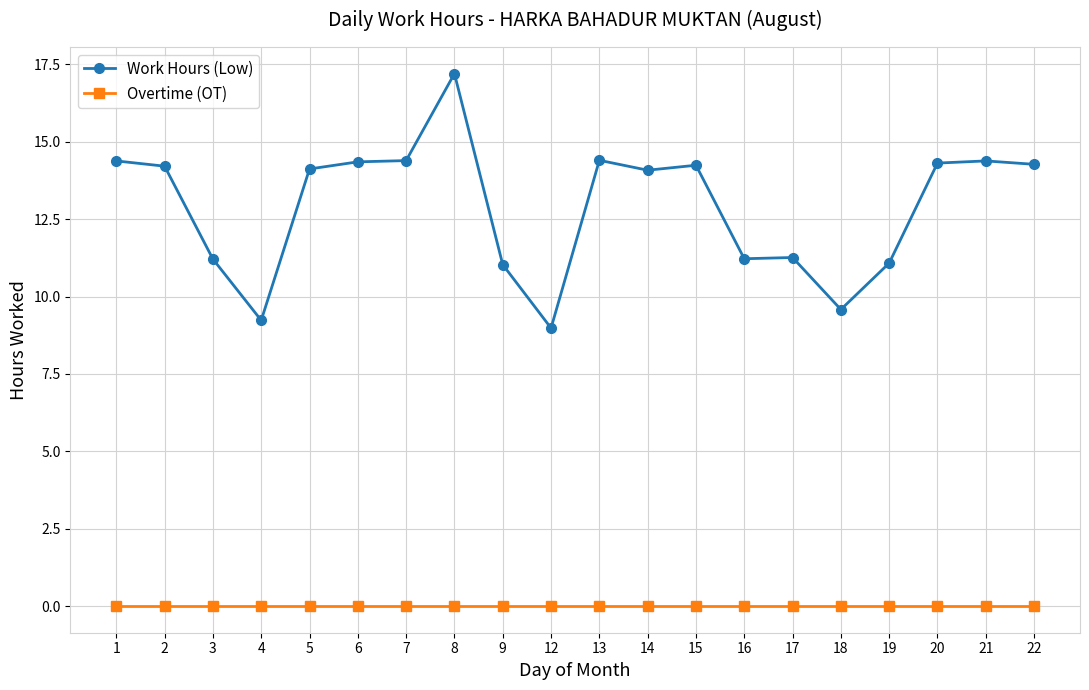

True or false: Overtime (OT) and Work Hours (Low) intersect in this chart.

False